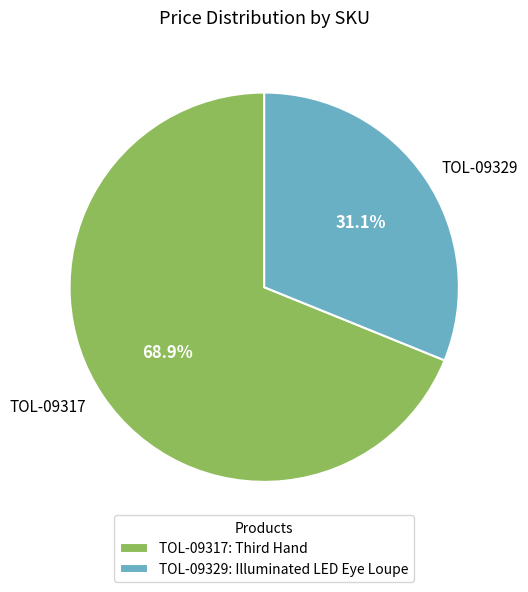

To the nearest percent, what is the average slice percentage?

50%